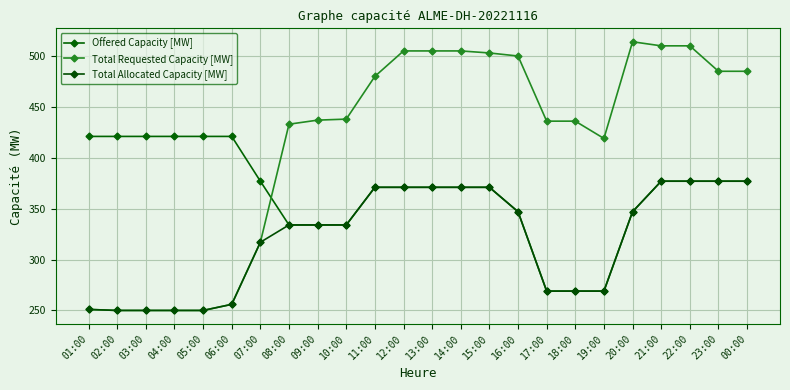

The value of Total Allocated Capacity [MW] at 18:00 is 269. True or false?

True